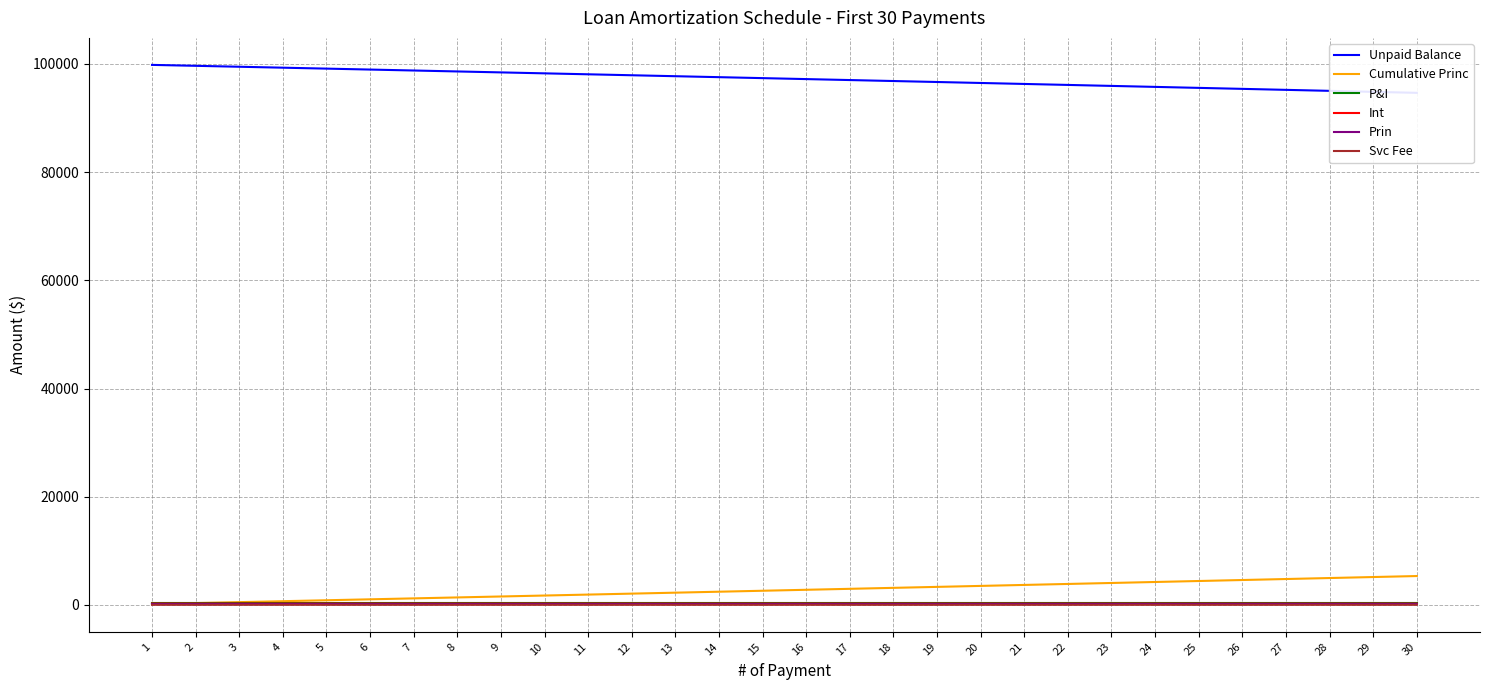

What value does the Unpaid Balance series have at 5?

99137.7